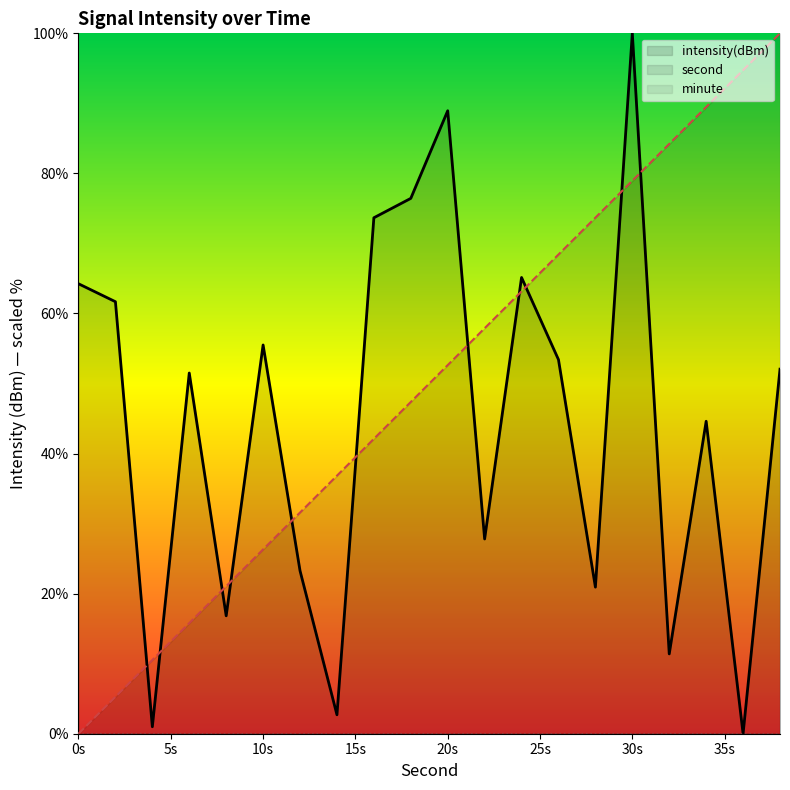

The intensity(dBm) series shows 88.9 at 20s. True or false?

True